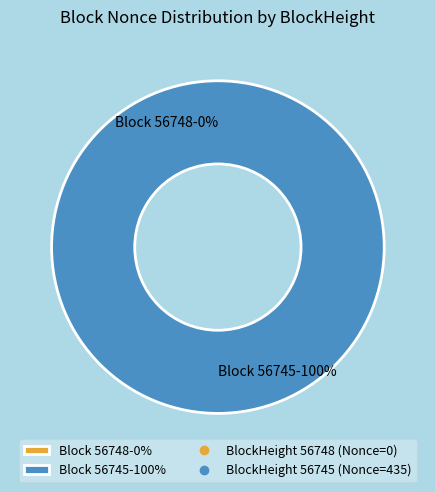

How many segments does this pie chart have?

2